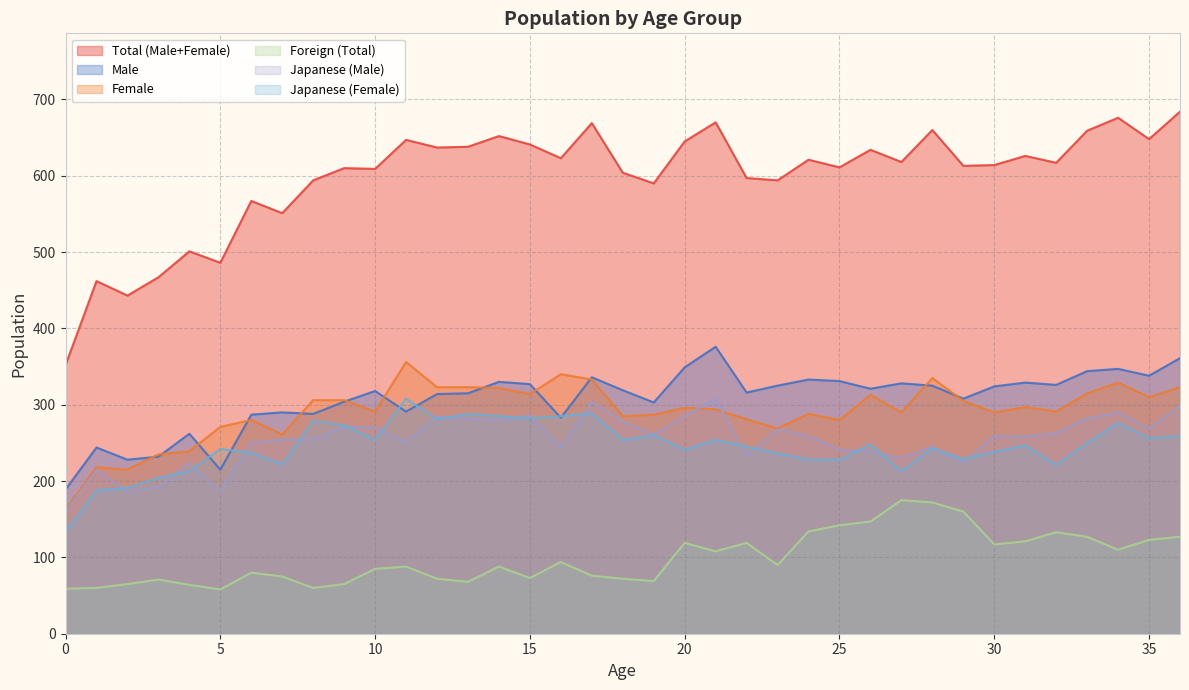

At which category does Japanese (Female) reach its first local peak?

5